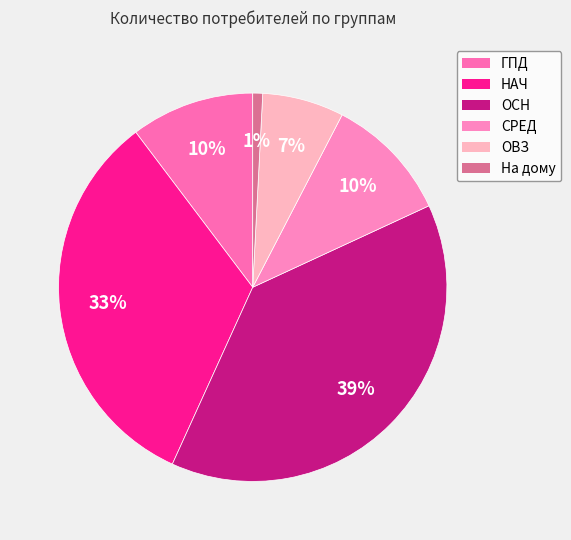

To the nearest percent, what is the average slice percentage?

17%